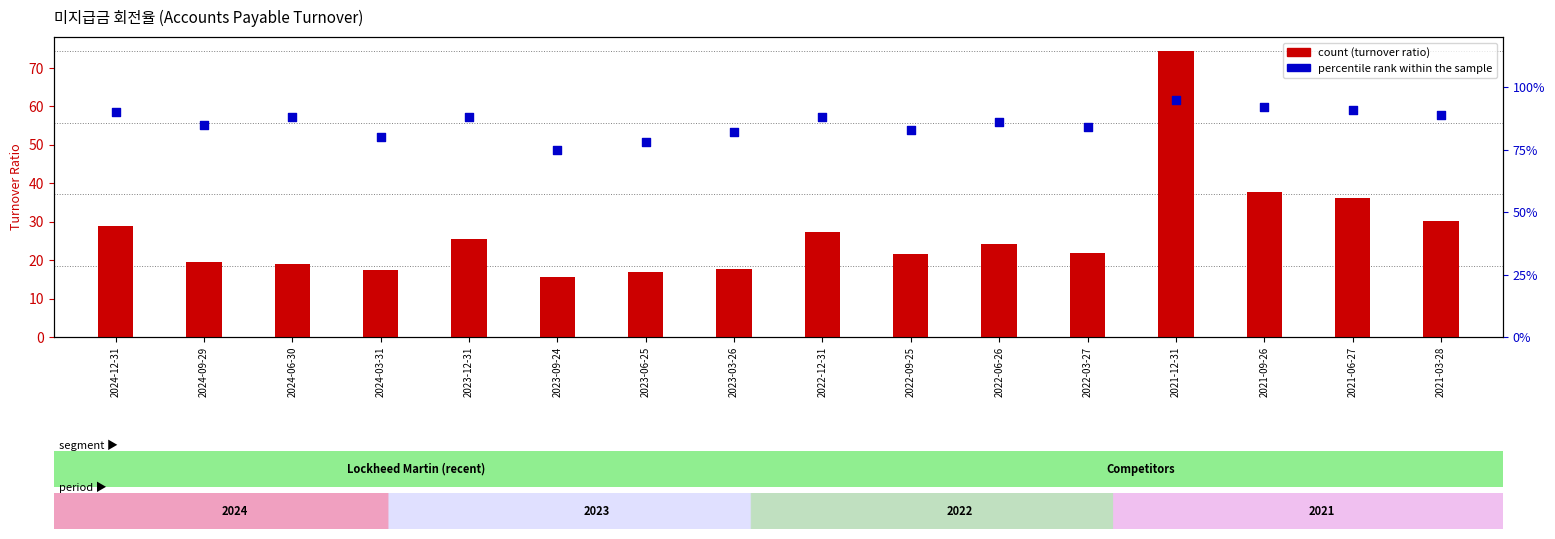

Which series has the widest spread of Y values?

Lockheed Martin (count)